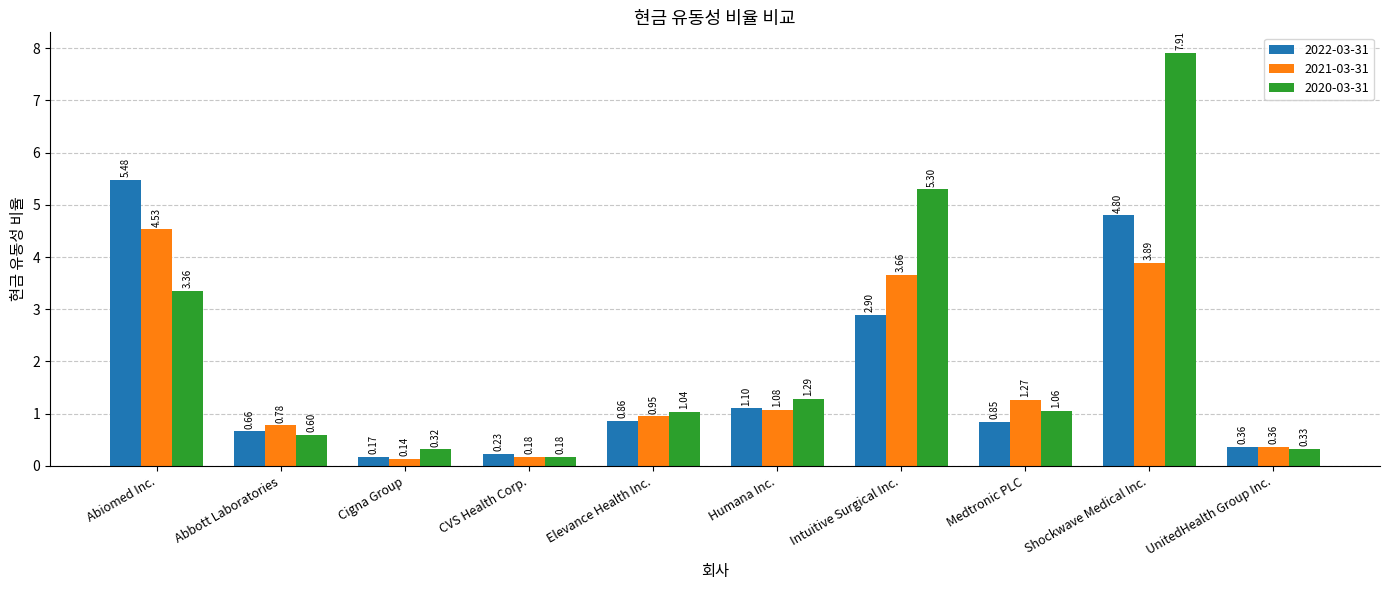

What is the difference between the maximum and minimum values in the 2020-03-31 series?

7.7